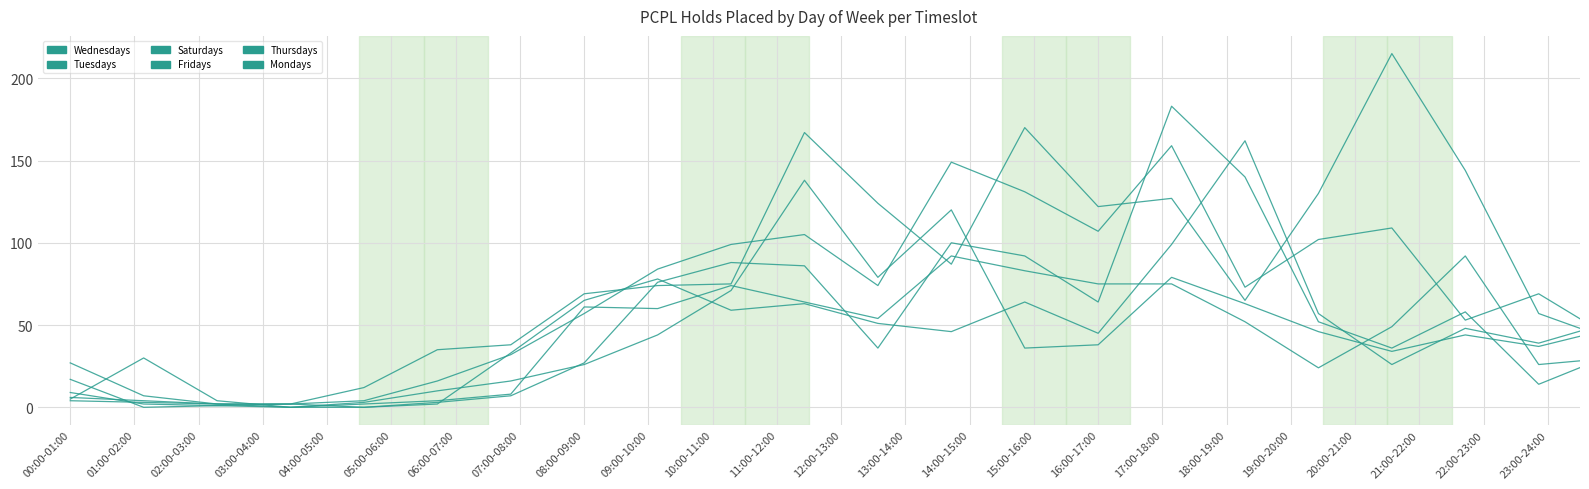

Between which two adjacent categories do Fridays and Wednesdays first intersect?

14:00-15:00 and 15:00-16:00